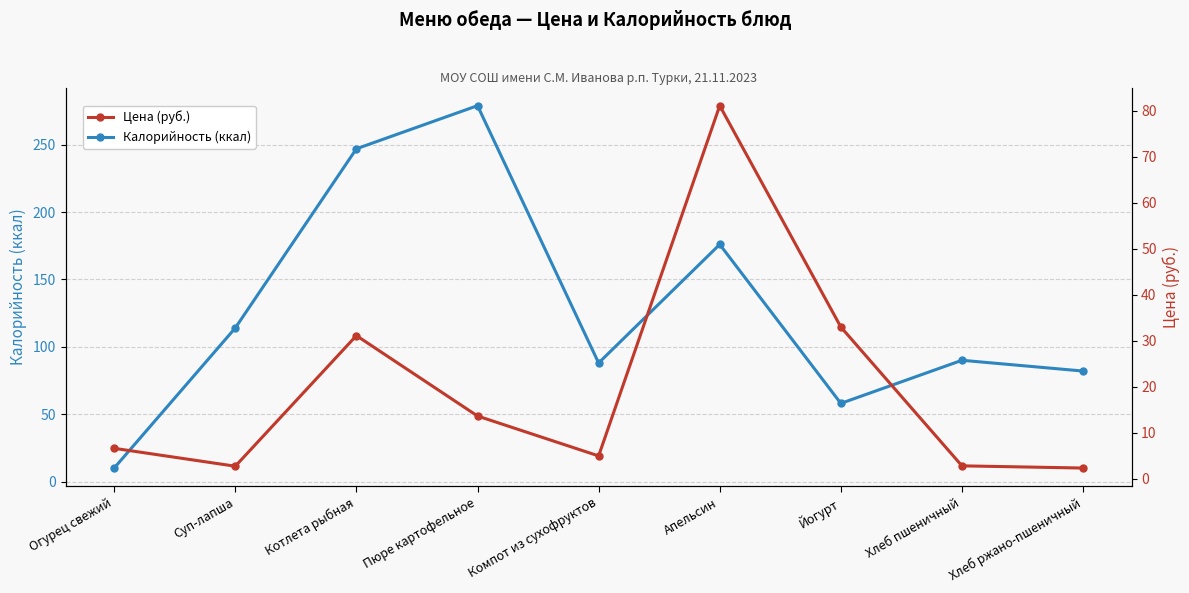

Reading left to right, transcribe all the data shown in this chart.

Калорийность (ккал): Огурец свежий=10.0	Суп-лапша=114.0	Котлета рыбная=247.0	Пюре картофельное=279.0	Компот из сухофруктов=88.0	Апельсин=176.0	Йогурт=58.0	Хлеб пшеничный=90.0	Хлеб ржано-пшеничный=82.0
Цена (руб.): Огурец свежий=6.6	Суп-лапша=2.7	Котлета рыбная=31.1	Пюре картофельное=13.6	Компот из сухофруктов=5.0	Апельсин=81.2	Йогурт=33.0	Хлеб пшеничный=2.8	Хлеб ржано-пшеничный=2.3